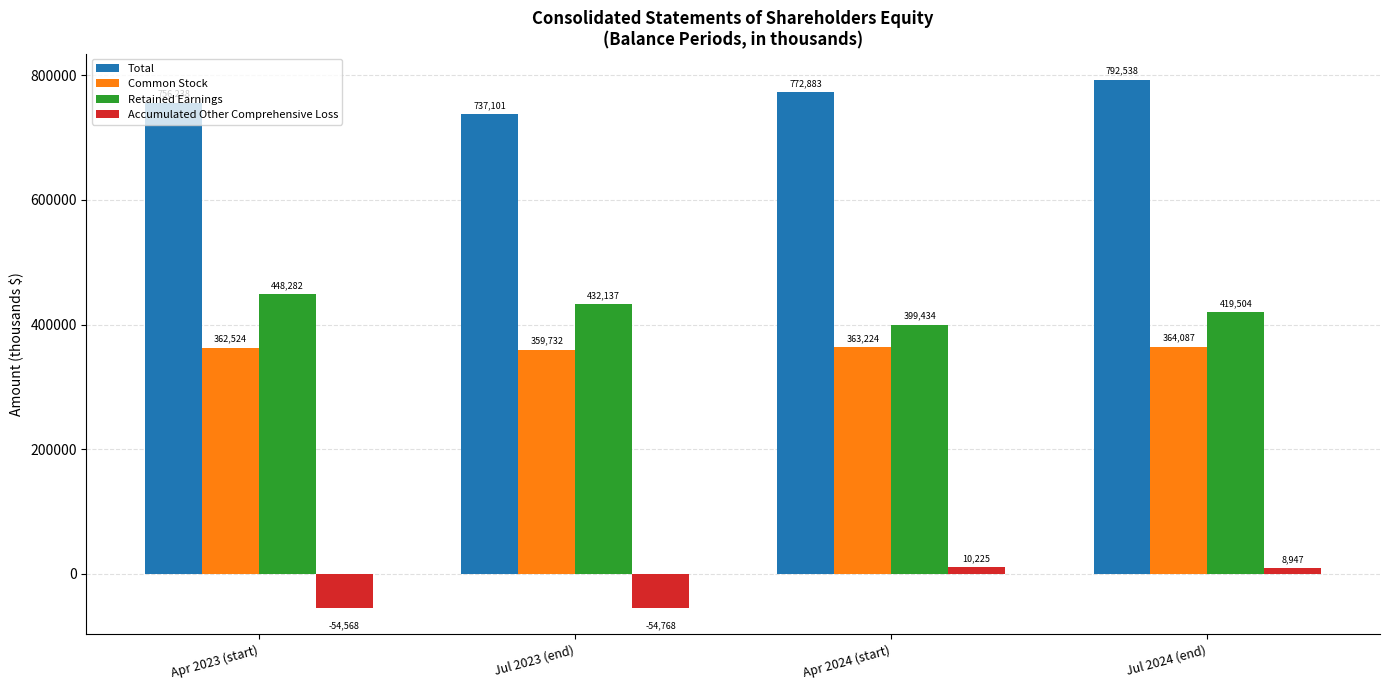

Which series has the largest range (max minus min)?

Accumulated Other Comprehensive Loss